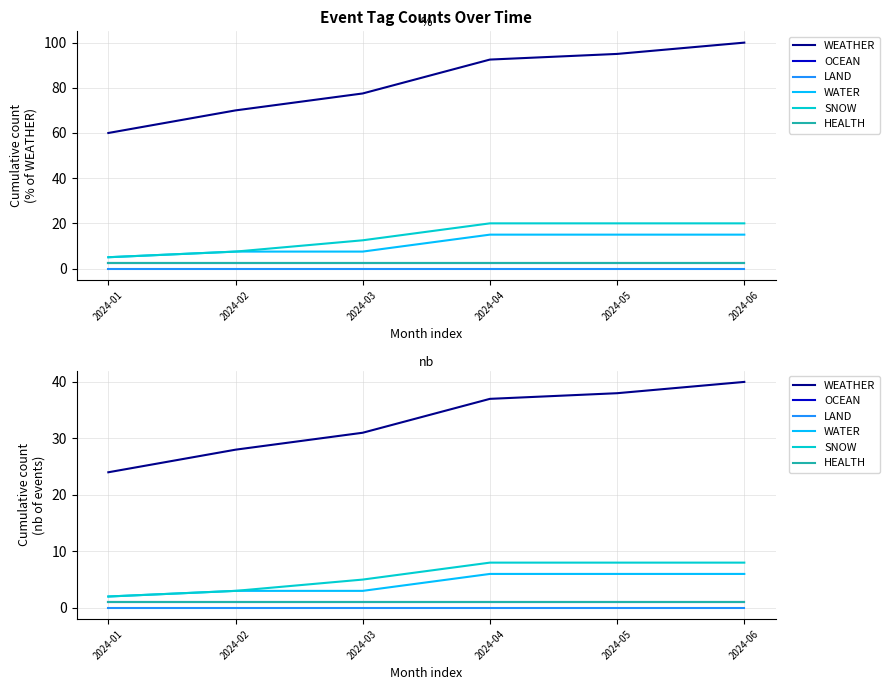

True or false: LAND has more than 1 points higher than both neighbors.

False